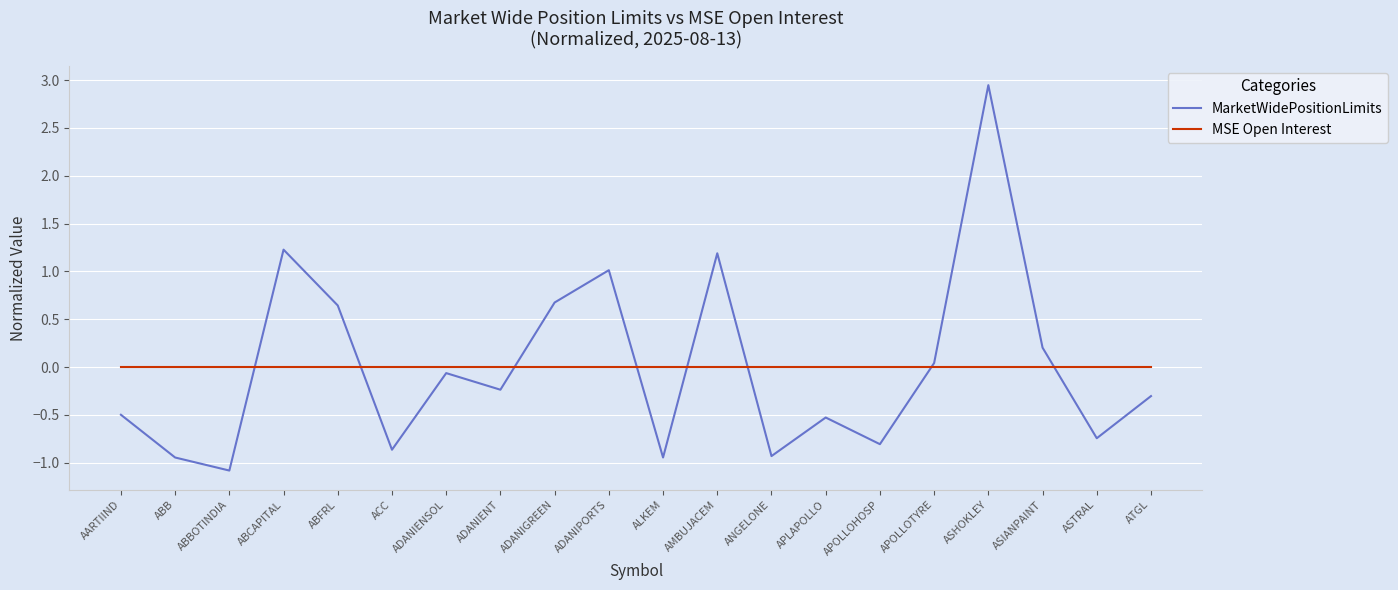

Is the value of MSE Open Interest at ABBOTINDIA greater than the value of MarketWidePositionLimits at AMBUJACEM?

No